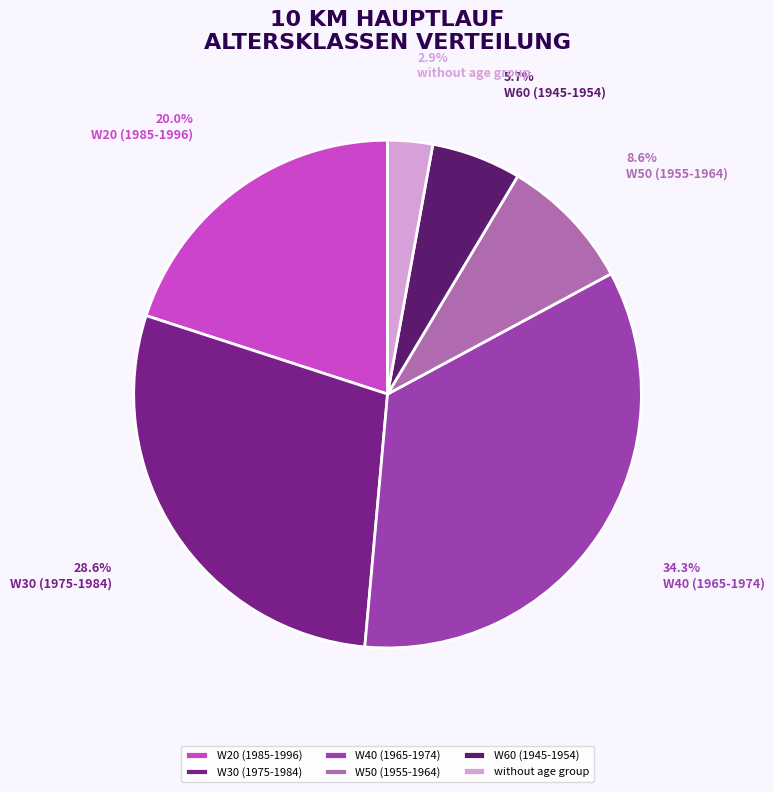

Which has a higher value, W20 (1985-1996) or W40 (1965-1974)?

W40 (1965-1974)